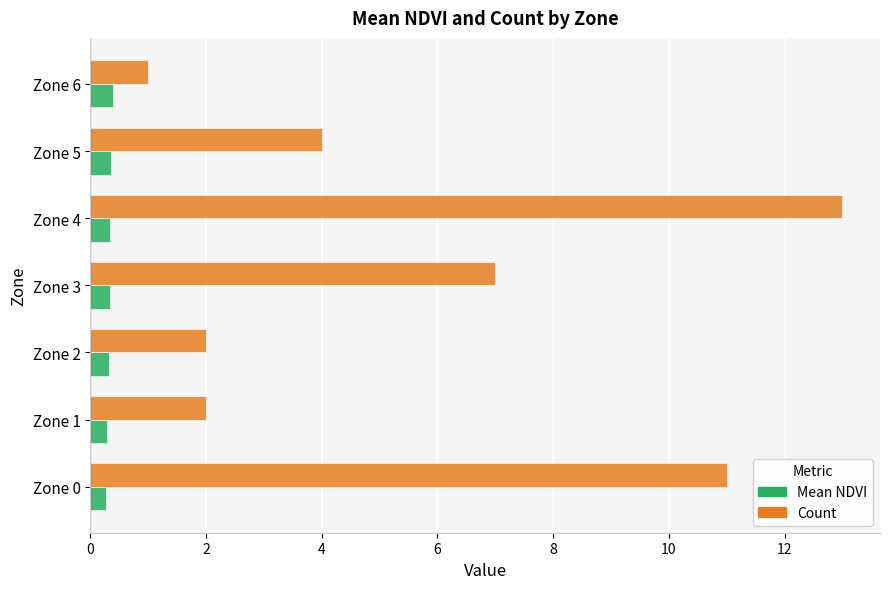

What is the smallest value displayed?

0.3